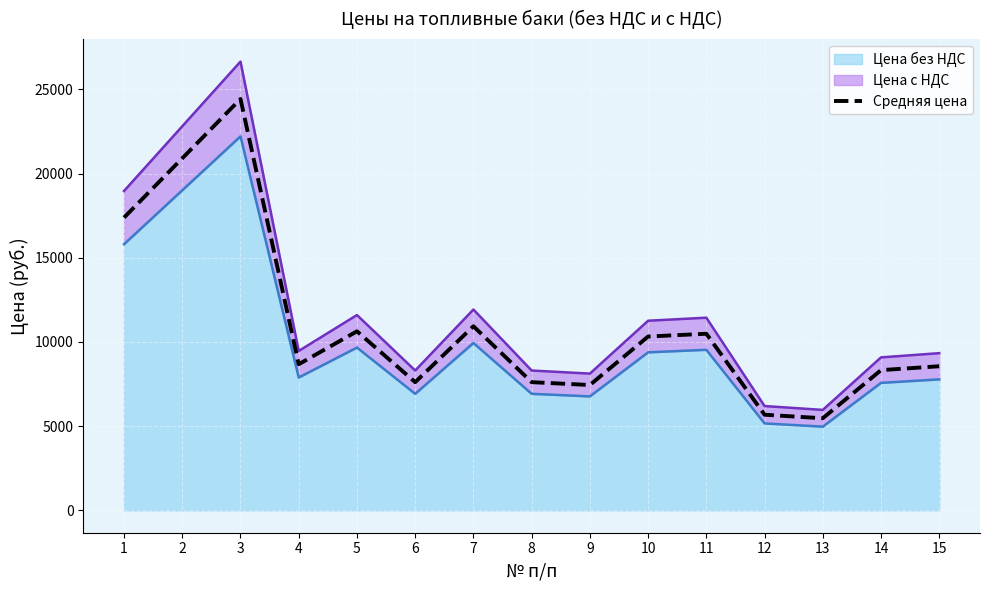

What value does the data have at 1?

17384.4